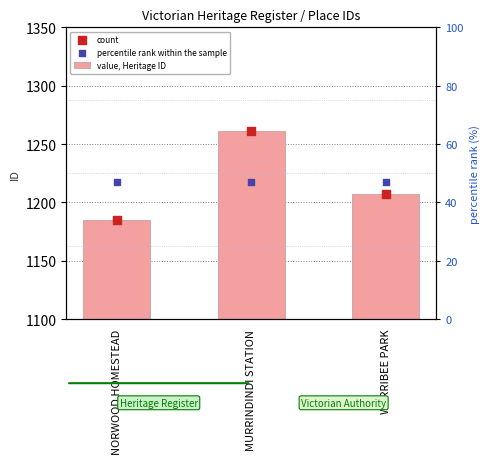

Is the value of count at MURRINDINDI STATION greater than the value of percentile rank within the sample at MURRINDINDI STATION?

Yes